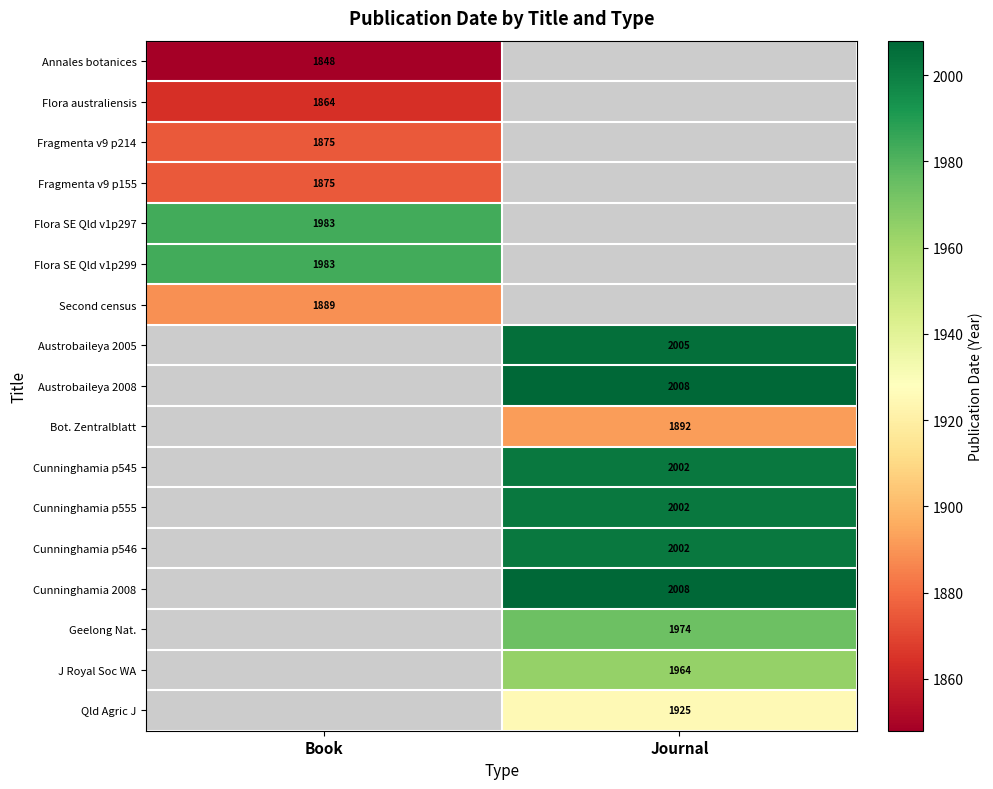

The value of Cunninghamia 2008 at Journal is 2008. True or false?

True